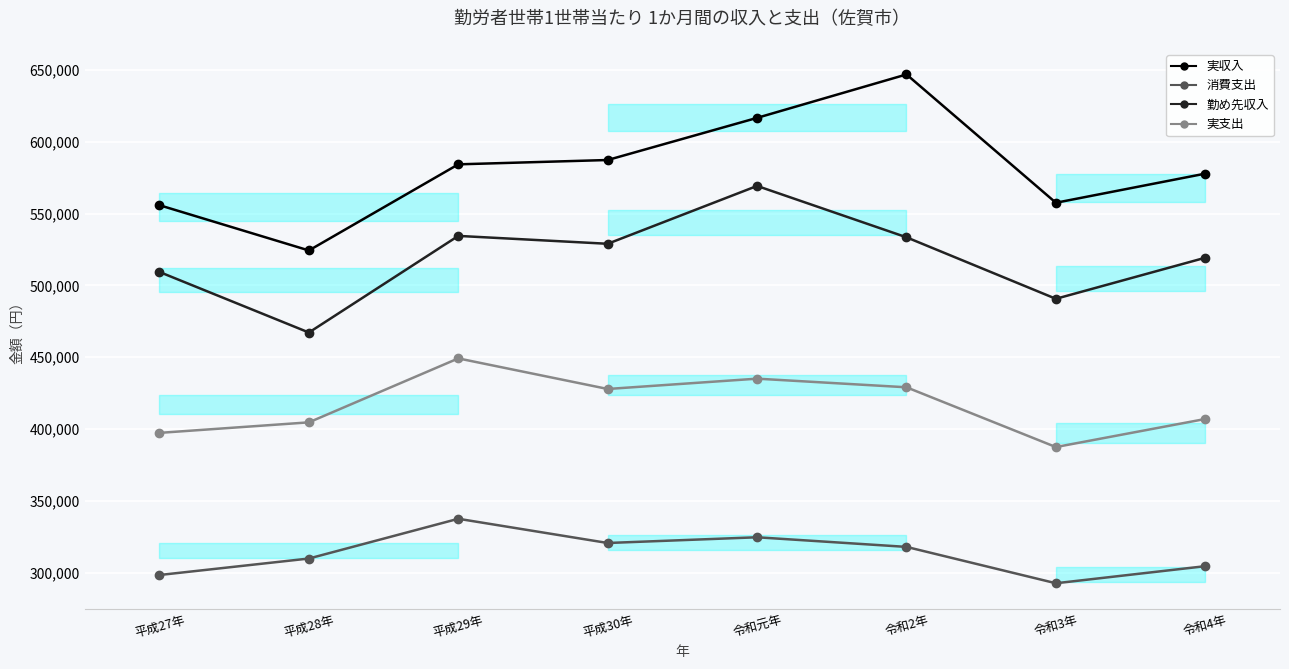

Where is 実収入 nearest to the value 585618?

平成29年